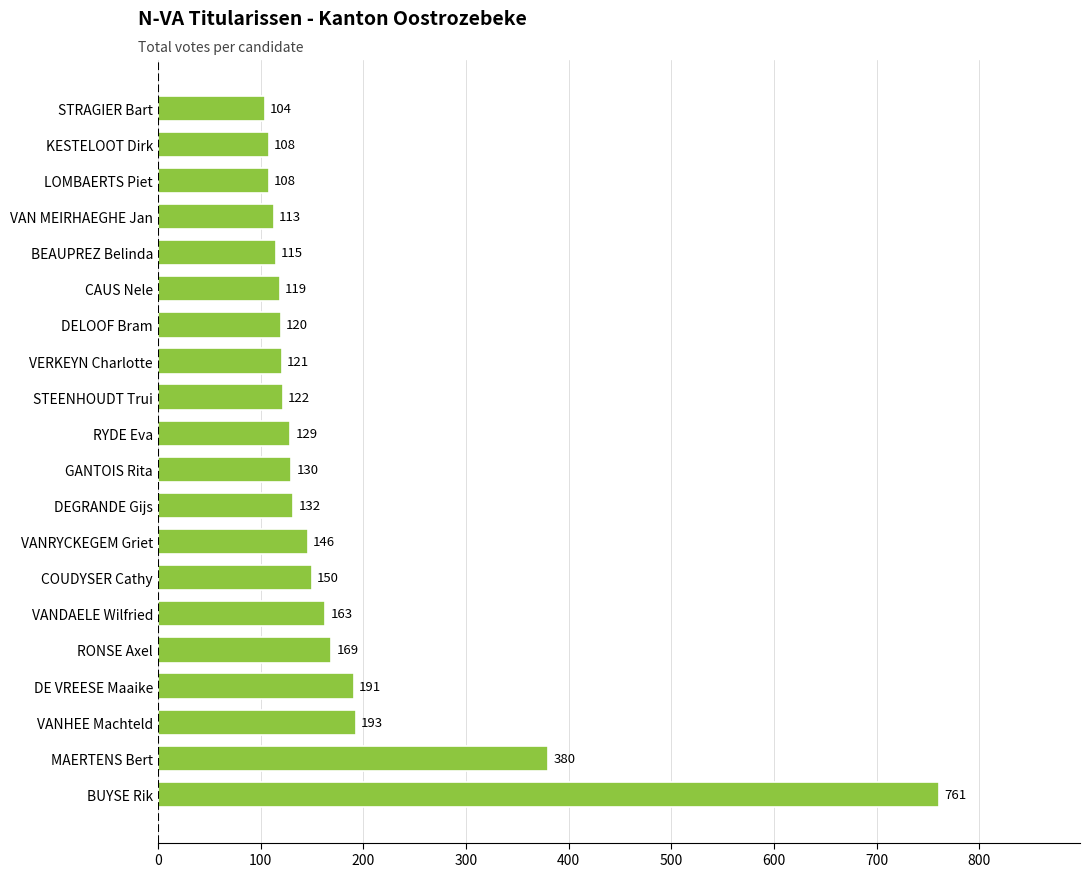

What is the maximum value shown in the chart?

761